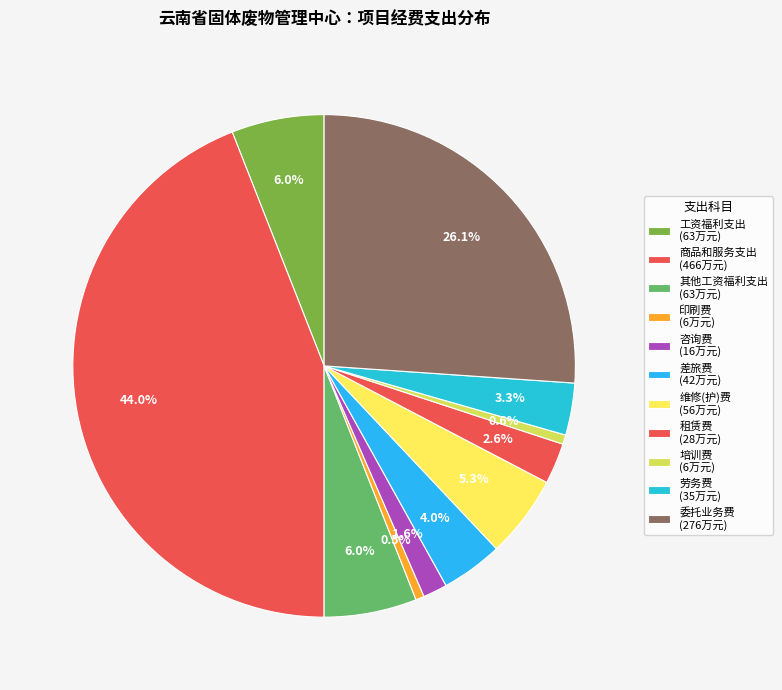

How many slices are in this pie chart?

11